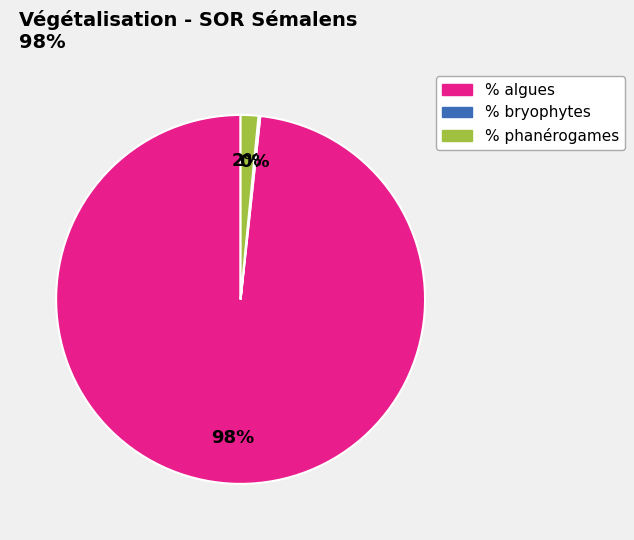

To the nearest percent, what portion does % phanérogames represent?

2%